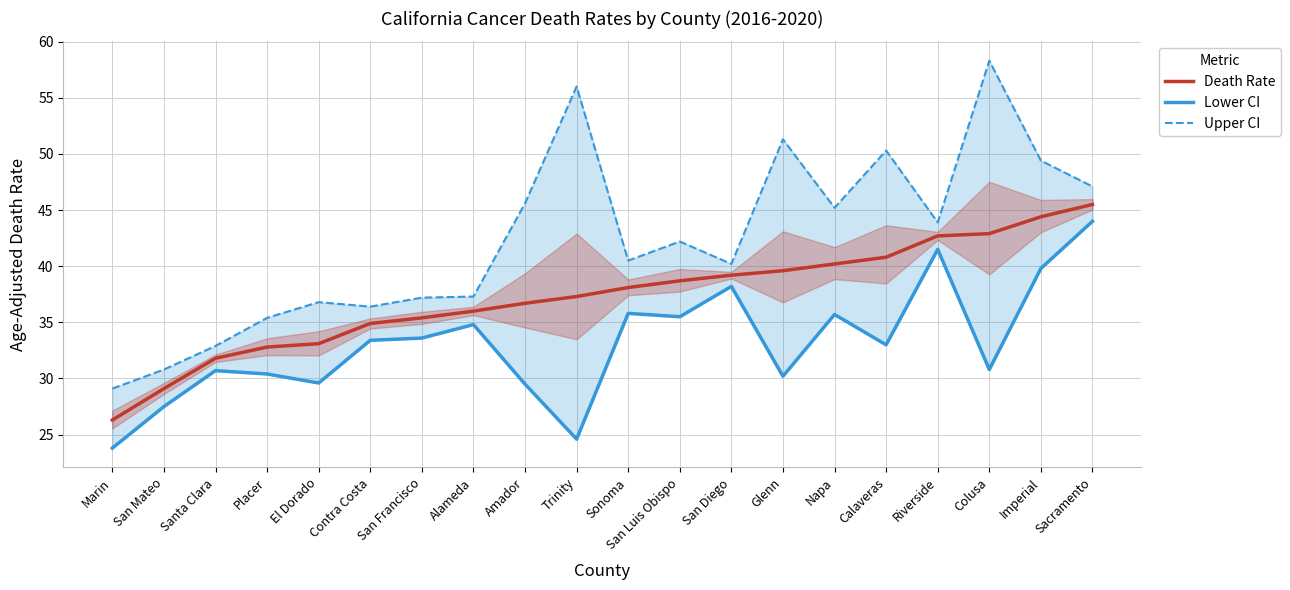

Which category has the highest value across all series?

Colusa